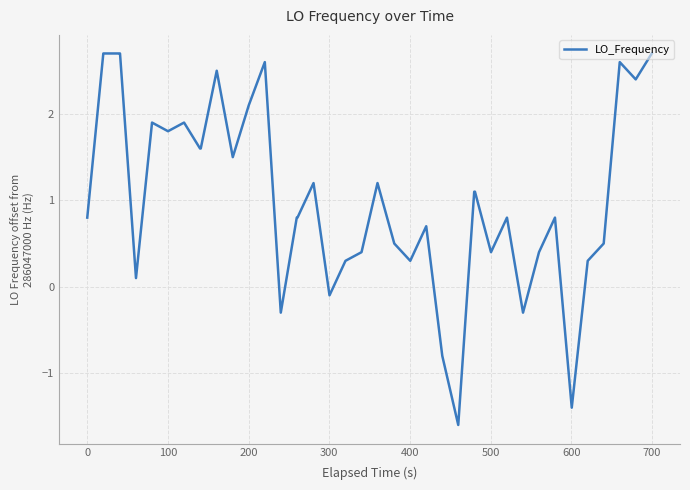

What is the smallest value displayed?

-1.6